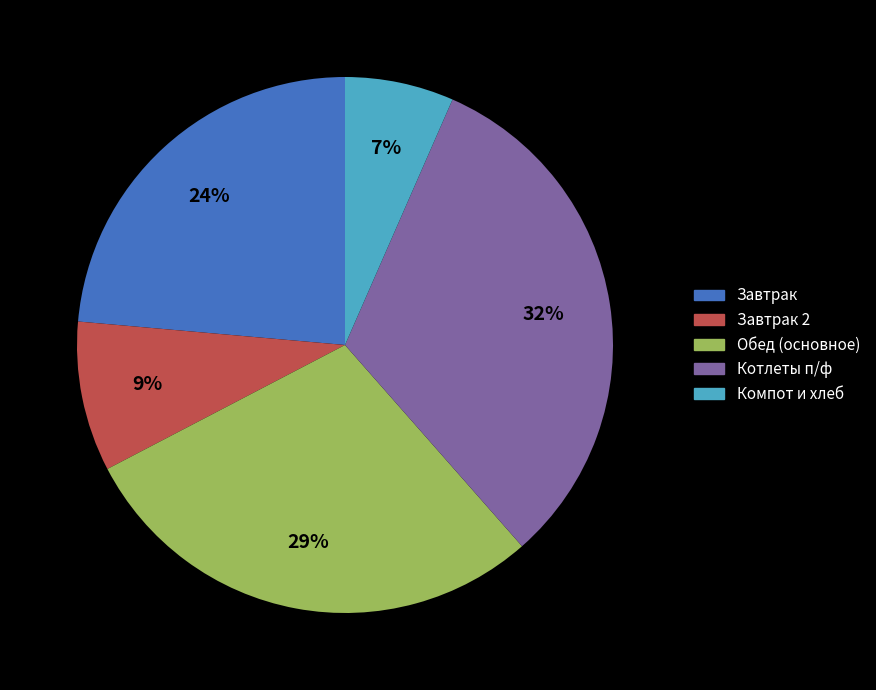

To the nearest percent, what is the average slice percentage?

20%